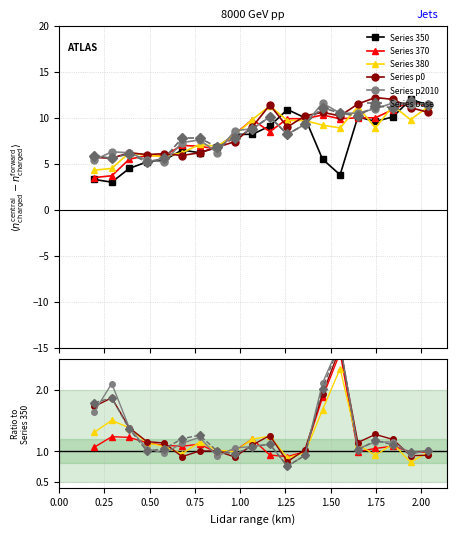

At how many categories does at least one series exceed 2?

20